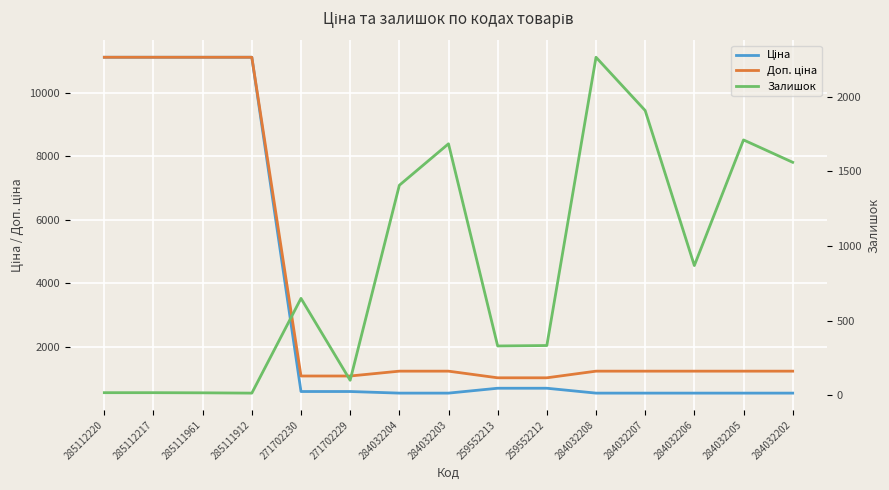

Which label corresponds to the smallest value in the chart?

285111912